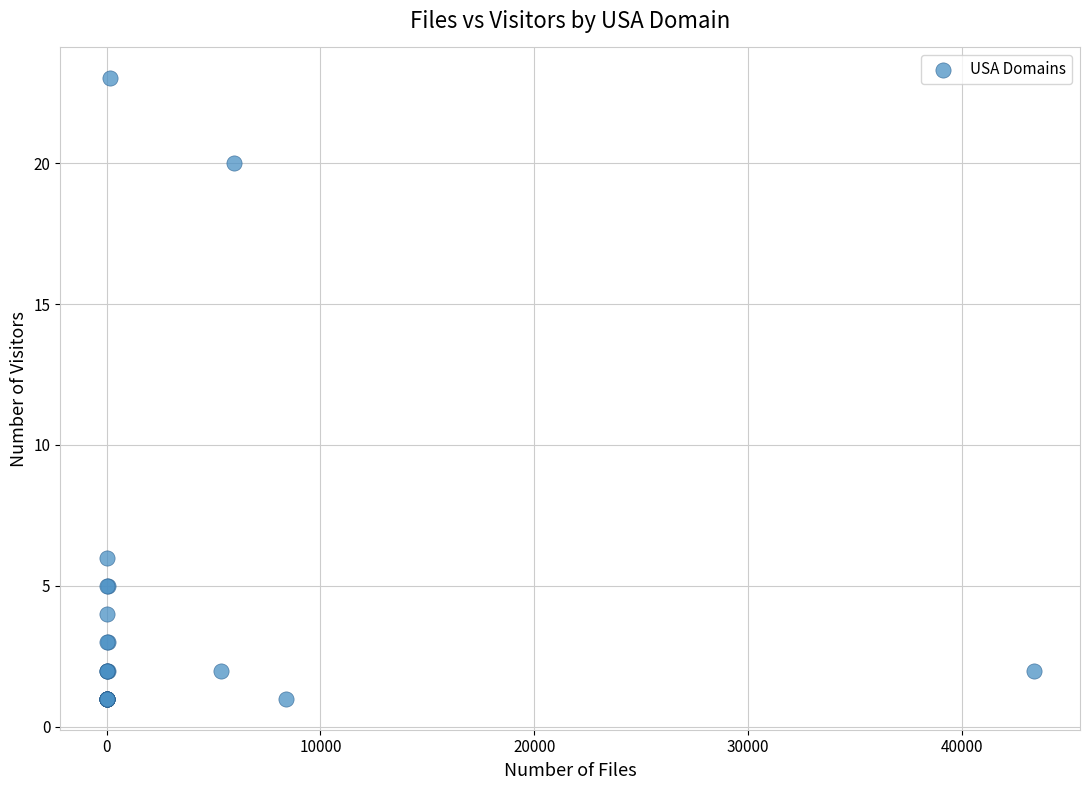

What Y value in the scatter plot is closest to 12?

6